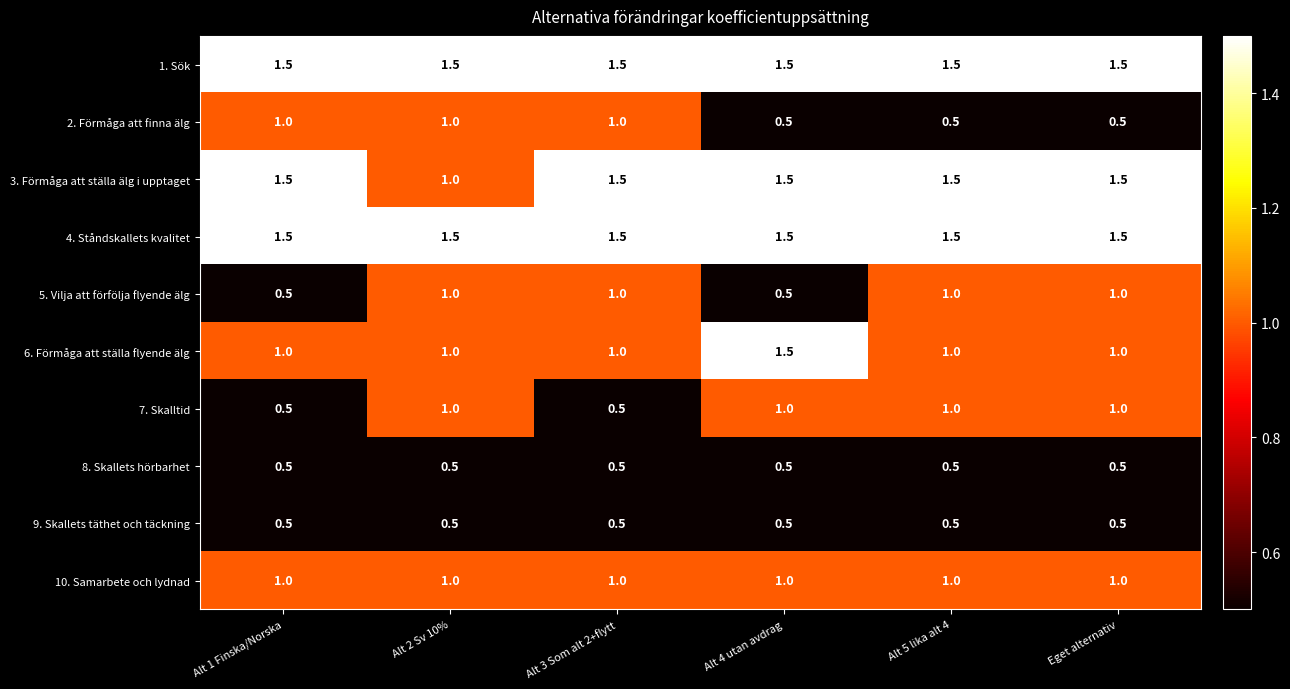

What is the sum of the 3. Förmåga att ställa älg i upptaget values at Alt 4 utan avdrag and Alt 1 Finska/Norska?

3.0